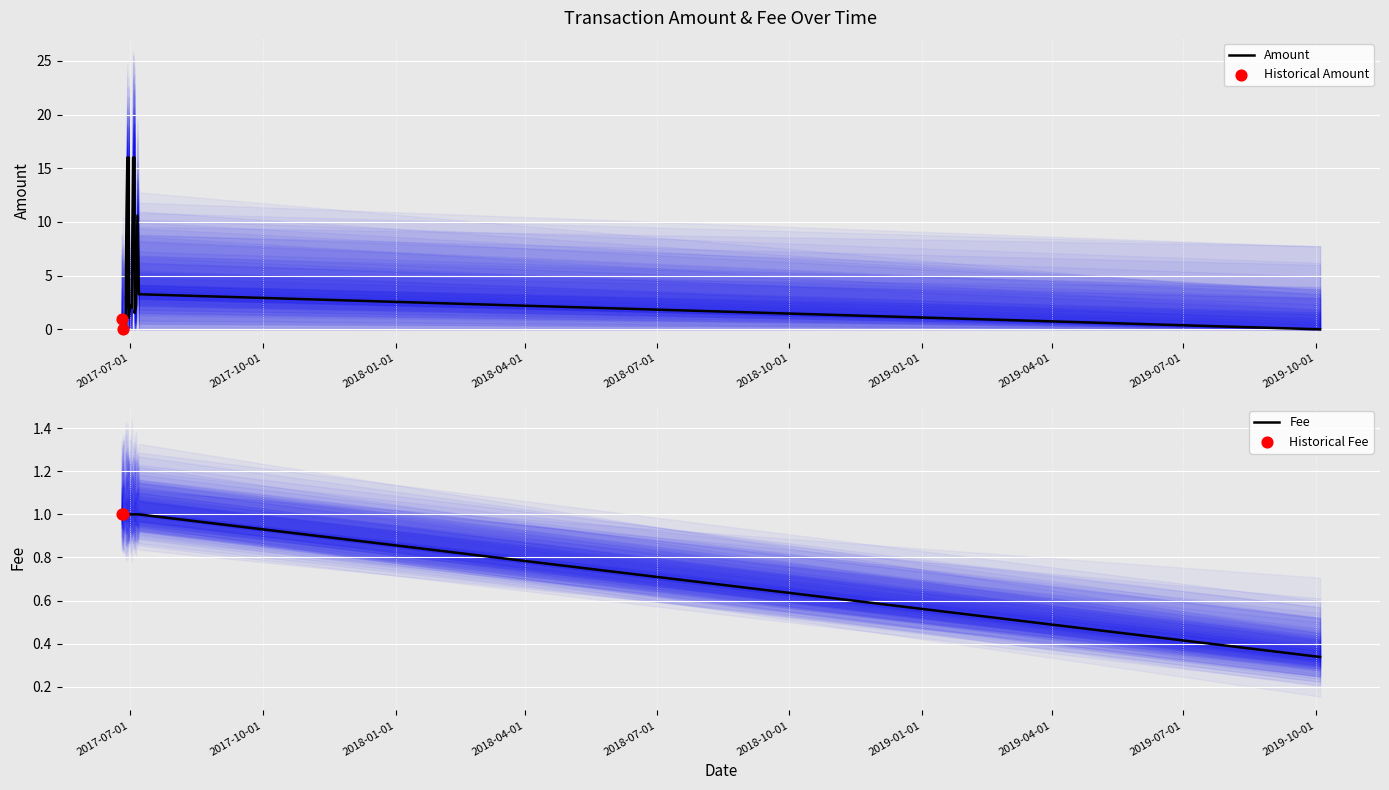

Is the value of Amount at 2017-06-28 greater than the value of Fee at 2017-06-30?

No